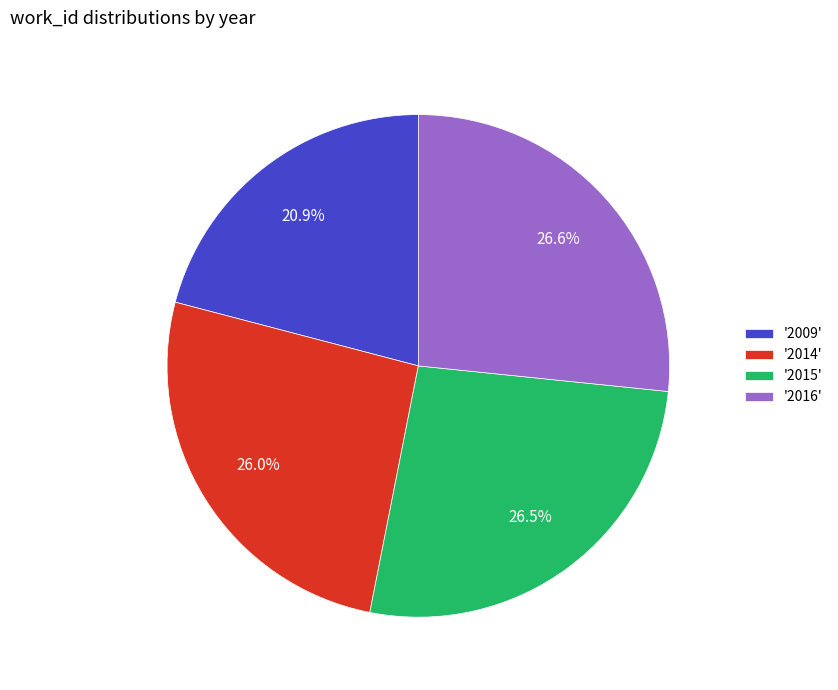

What is the smallest slice in the pie chart?

'2009'